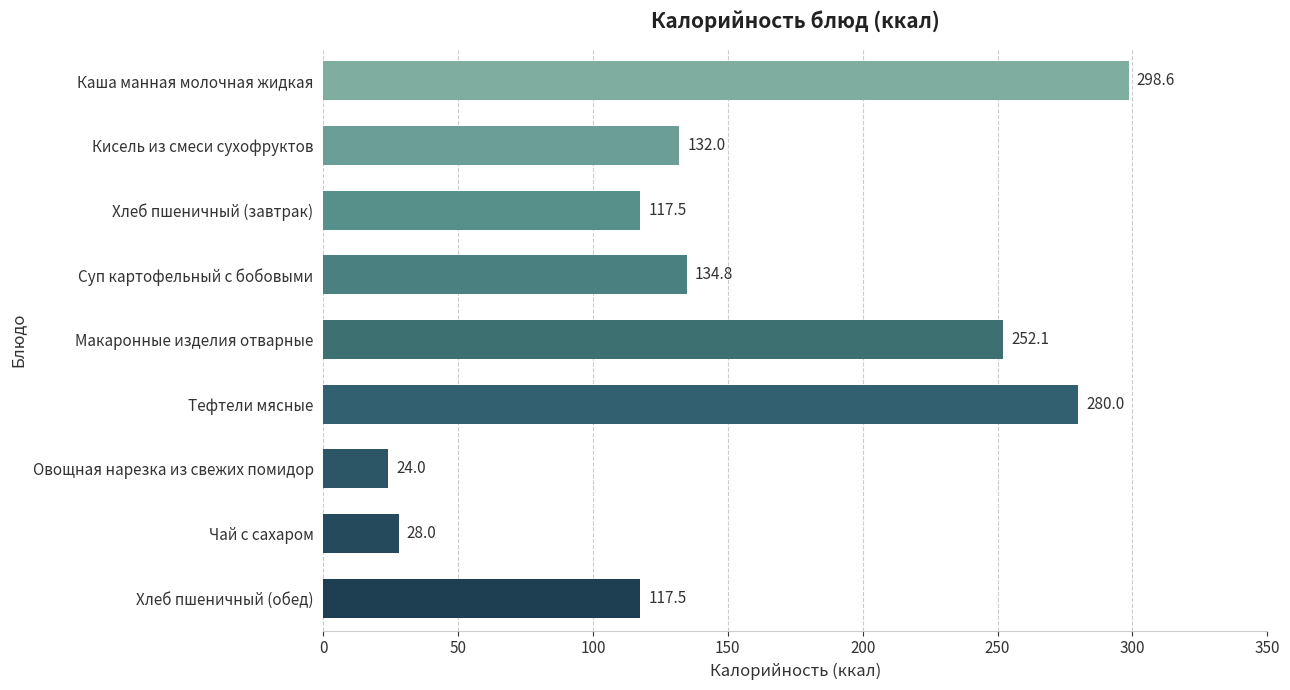

Does the chart contain stacked bars?

No